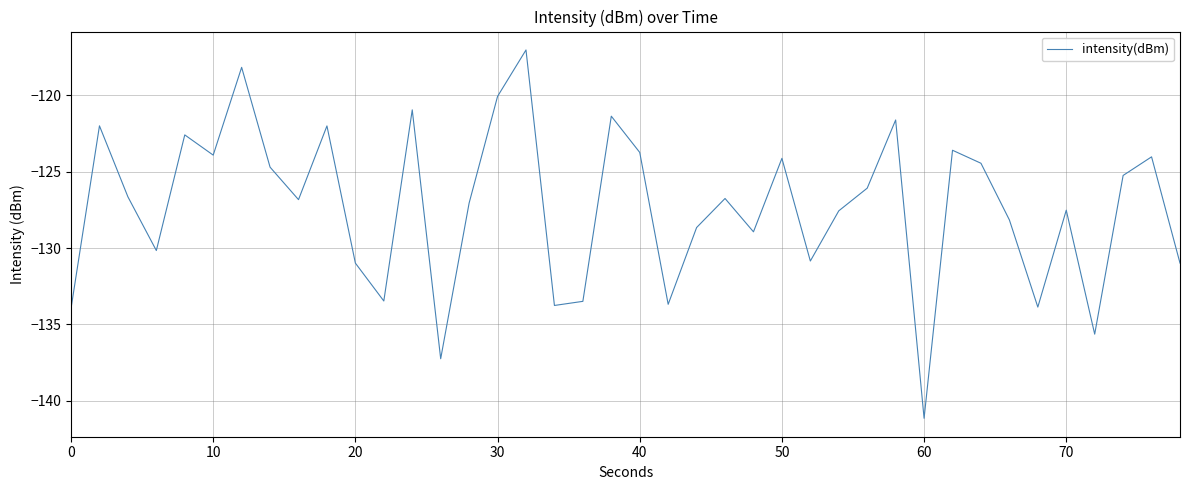

What is the minimum value shown in the chart?

-141.1